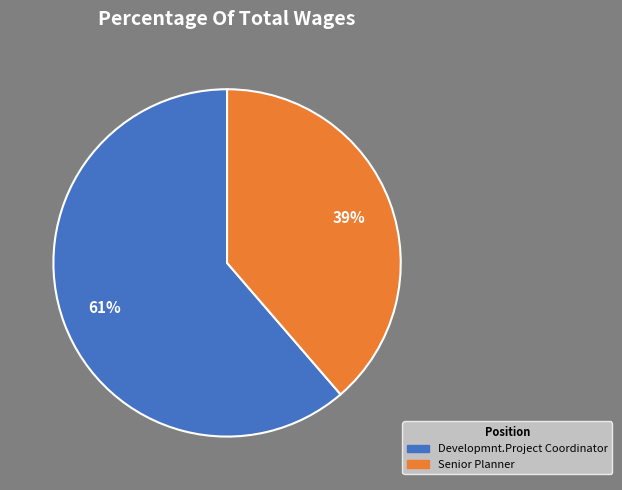

To the nearest percent, what percentage of the pie is Developmnt.Project Coordinator?

61%